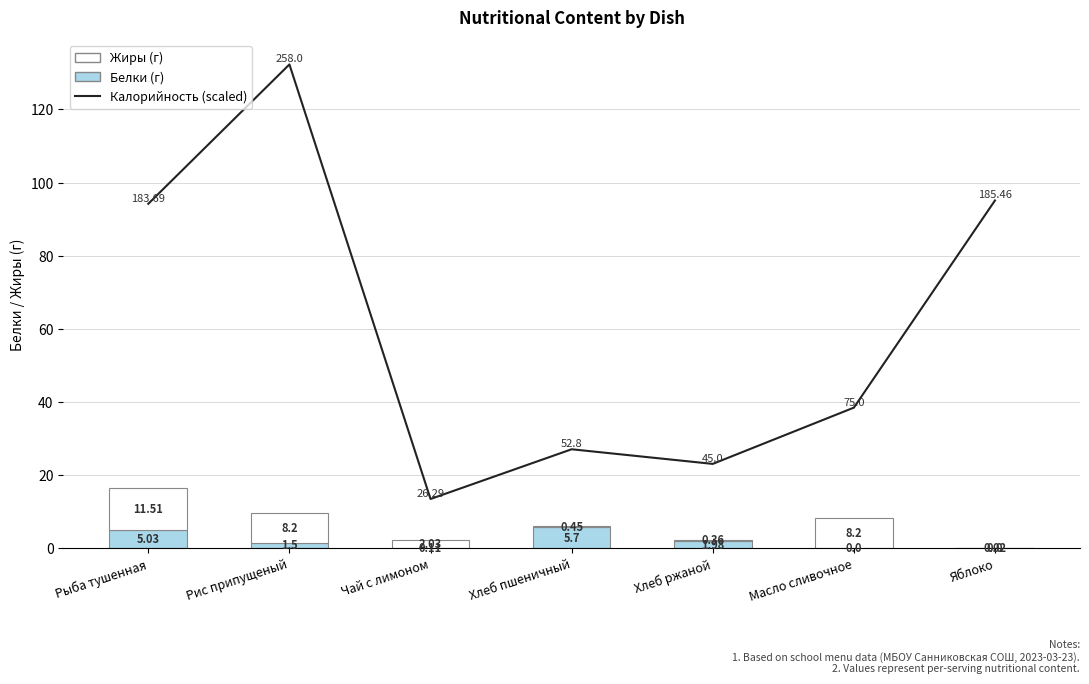

Between Рис припущеный and Чай с лимоном, which is larger?

Рис припущеный